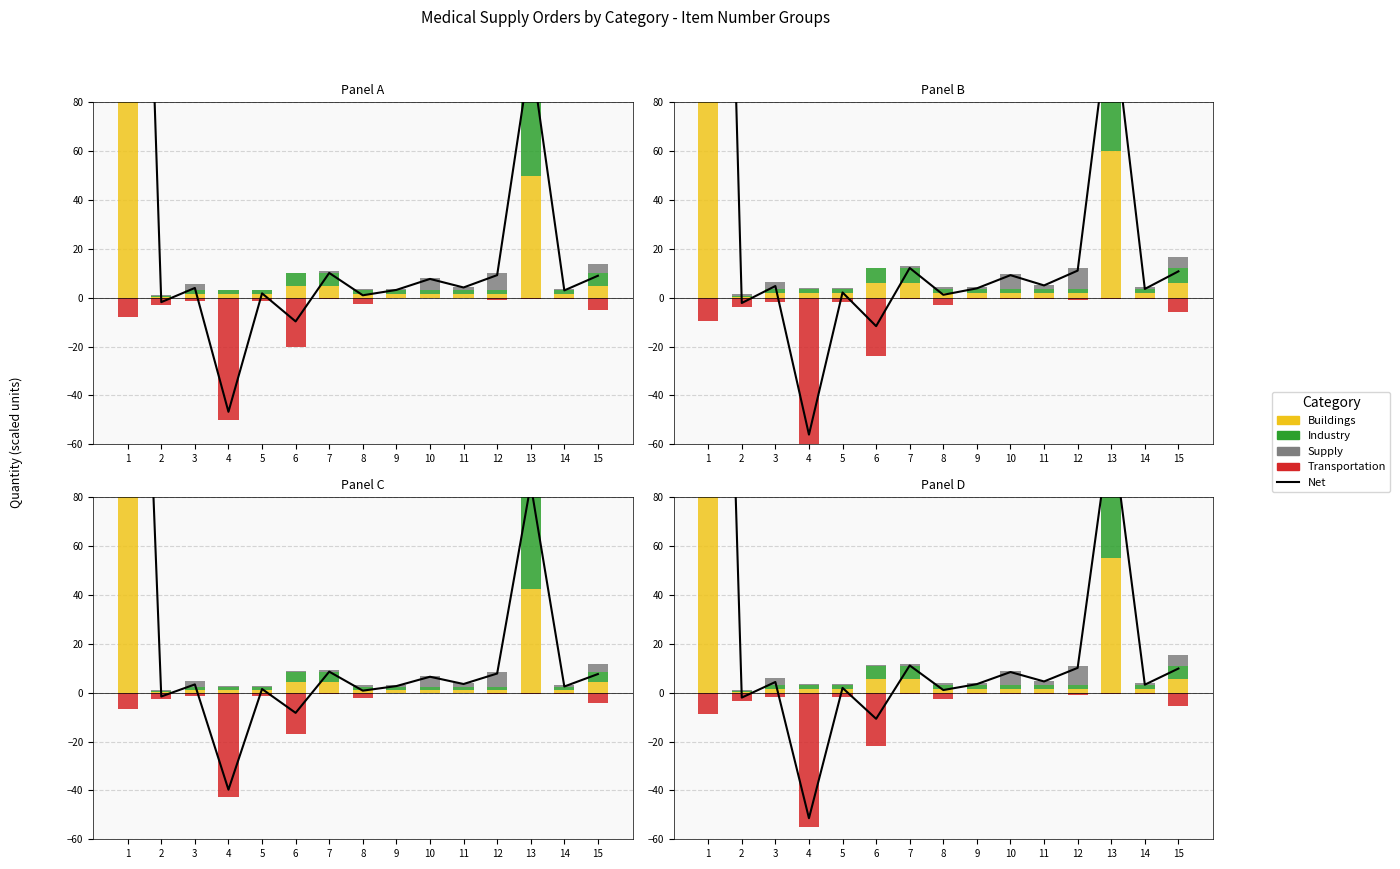

What is the maximum value for Industry?

220.0